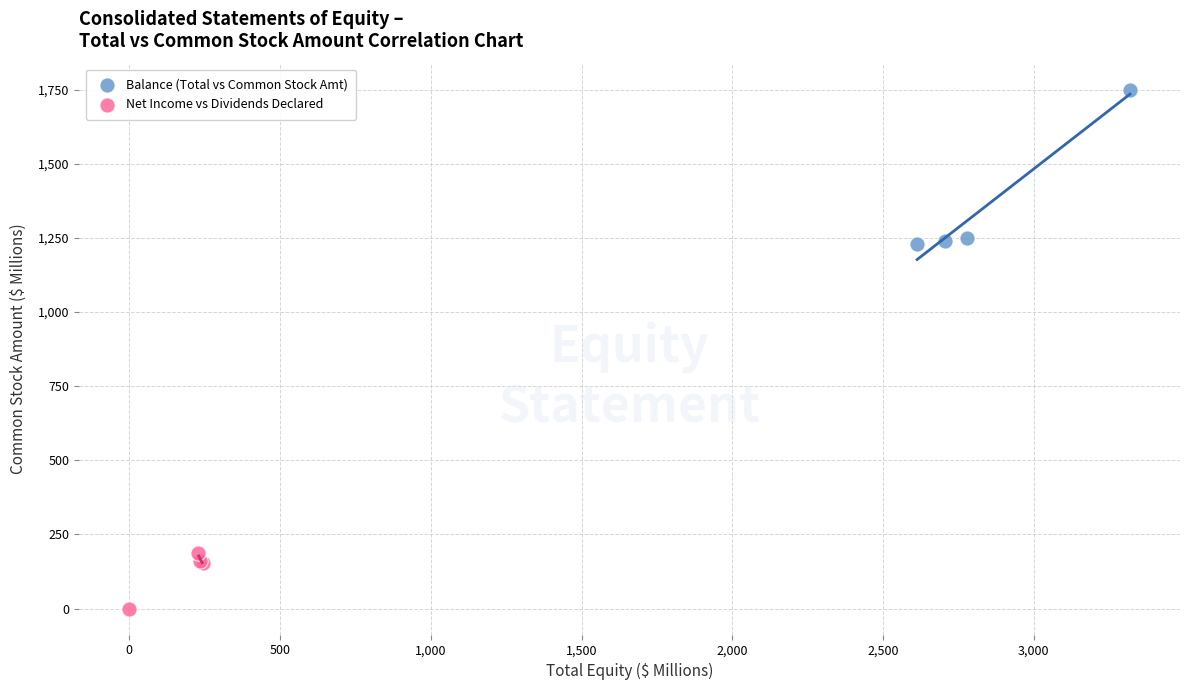

Which series reaches the minimum Y coordinate?

Net Income vs Dividends Declared